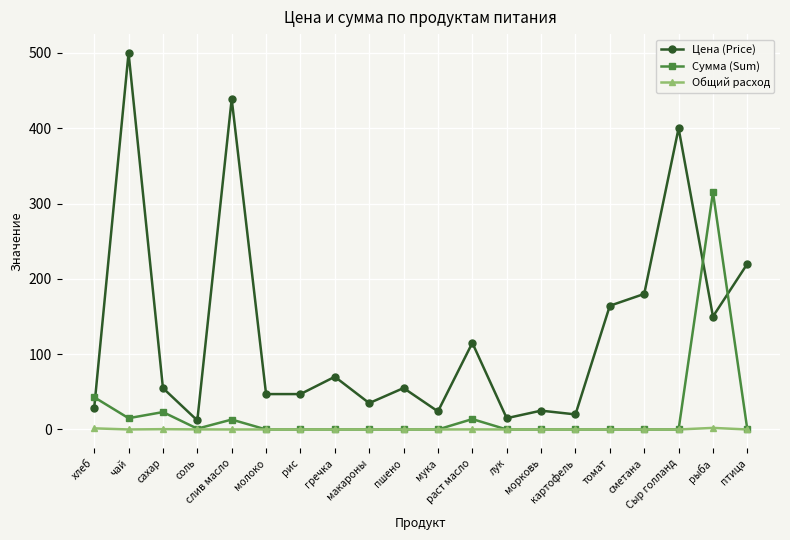

The Сумма (Sum) series shows -197.9 at сметана. True or false?

False